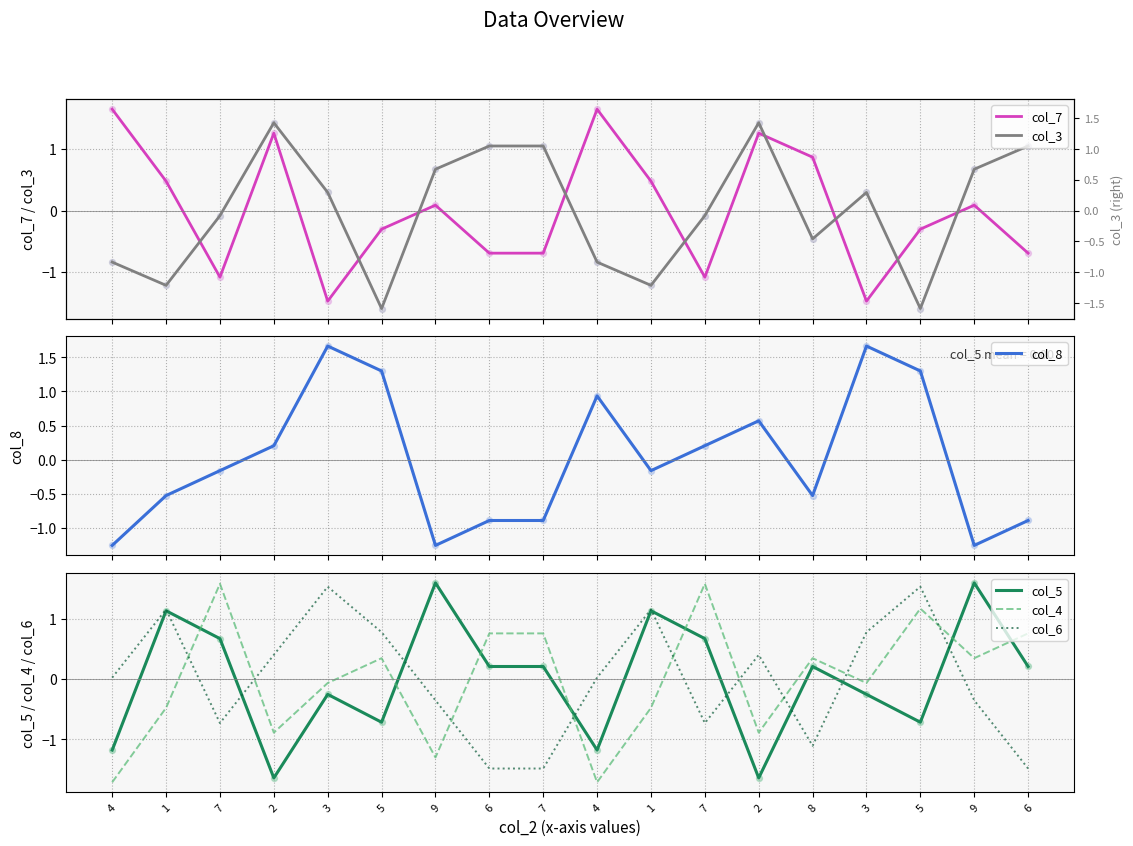

Which series has the largest total across all categories?

col_5